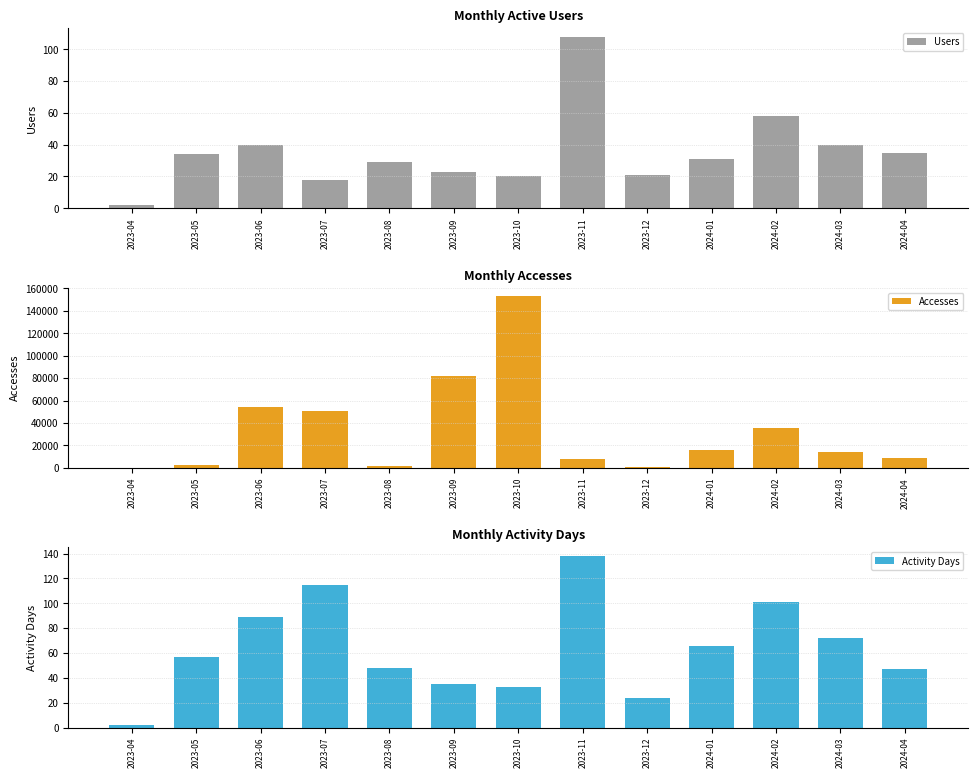

At which category is the sum across all series the highest?

2023-10